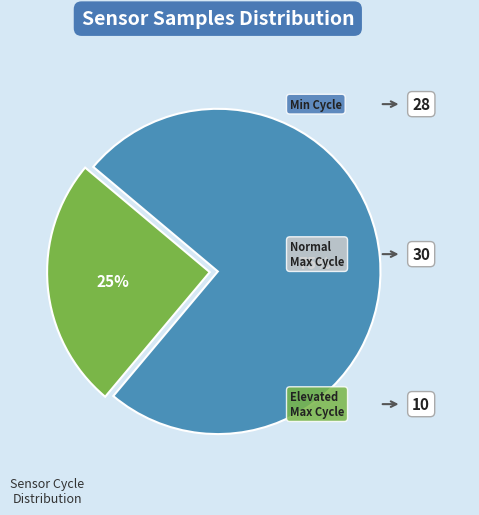

To the nearest percent, what is the difference between the largest and smallest slice percentages?

50%